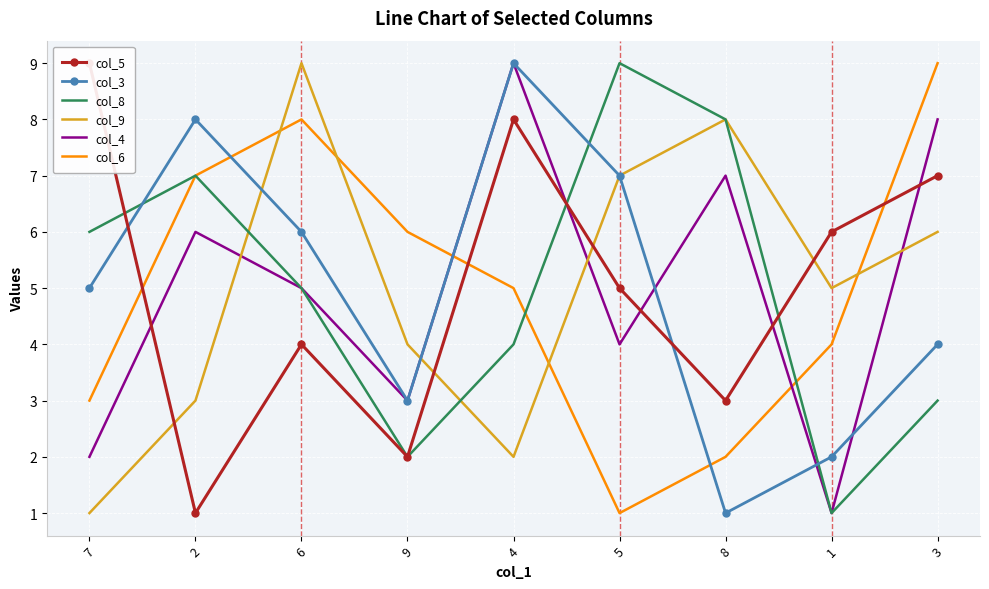

What is the spread (max minus min) of values at 1?

5